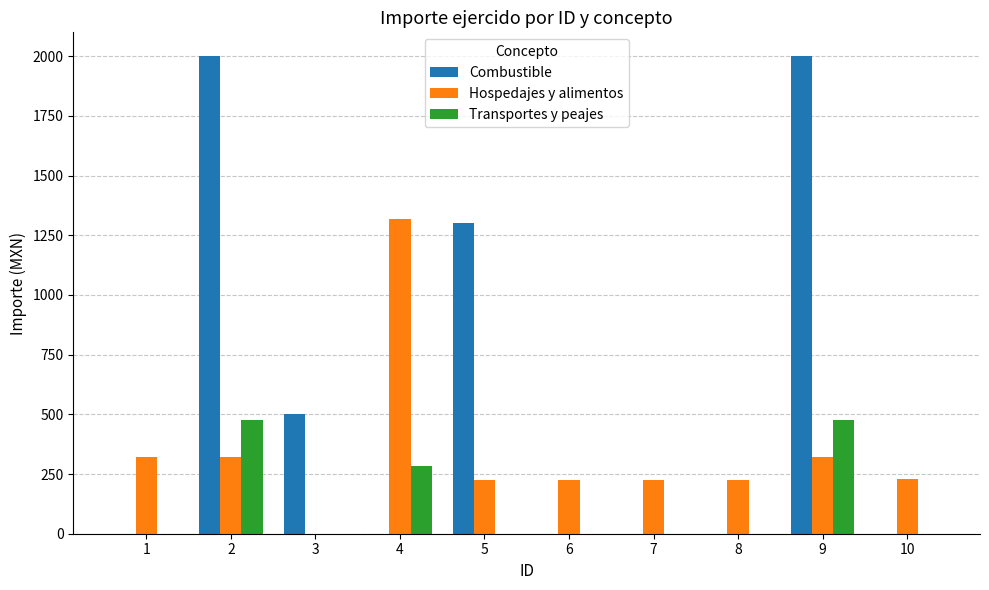

Which series has the largest total across all categories?

Combustible